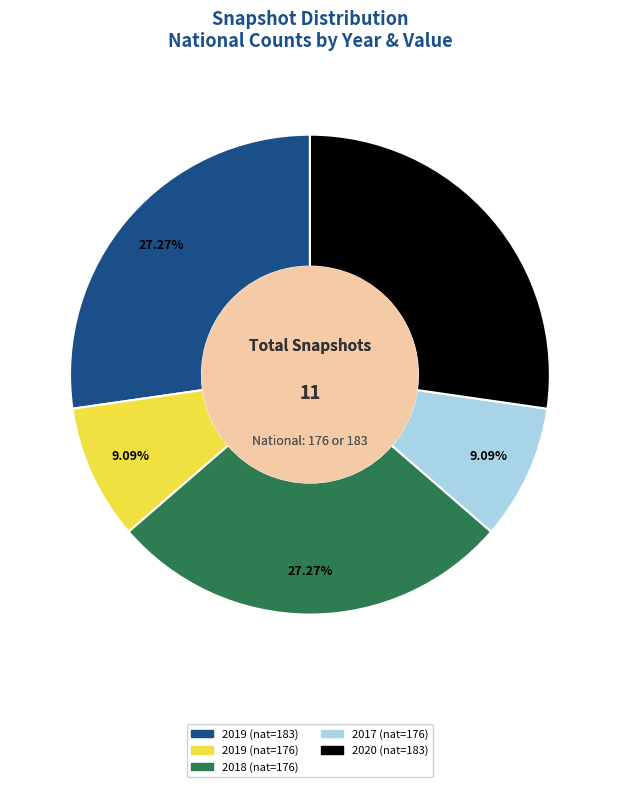

Is there a majority slice in this chart?

No